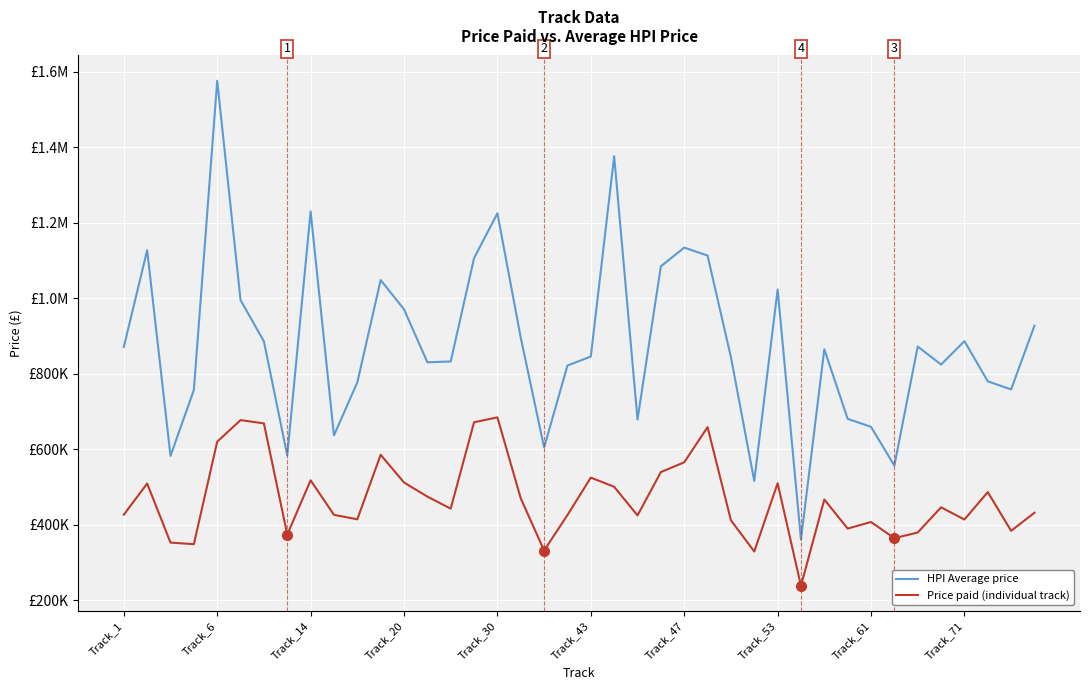

Which category has the lowest value in the Price paid (individual track) series?

29